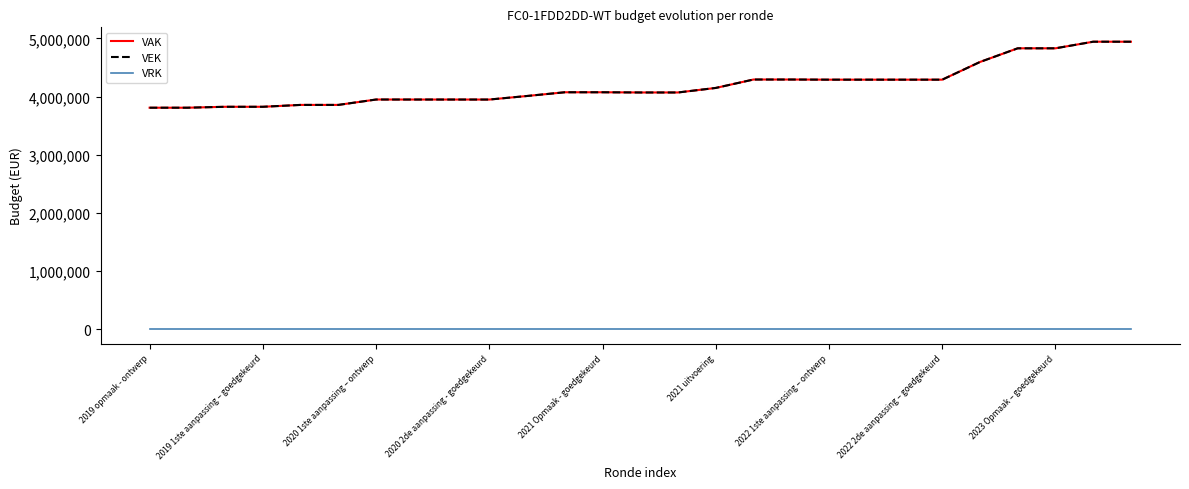

True or false: VEK and VRK cross at least once.

False